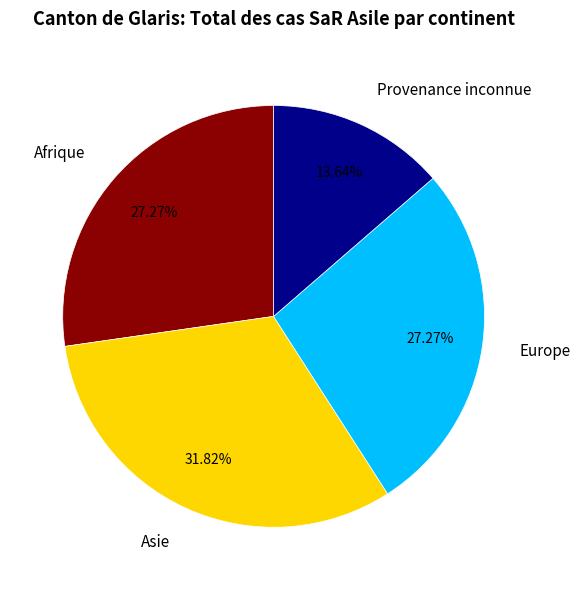

What percentage is the Asie slice, to the nearest percent?

32%